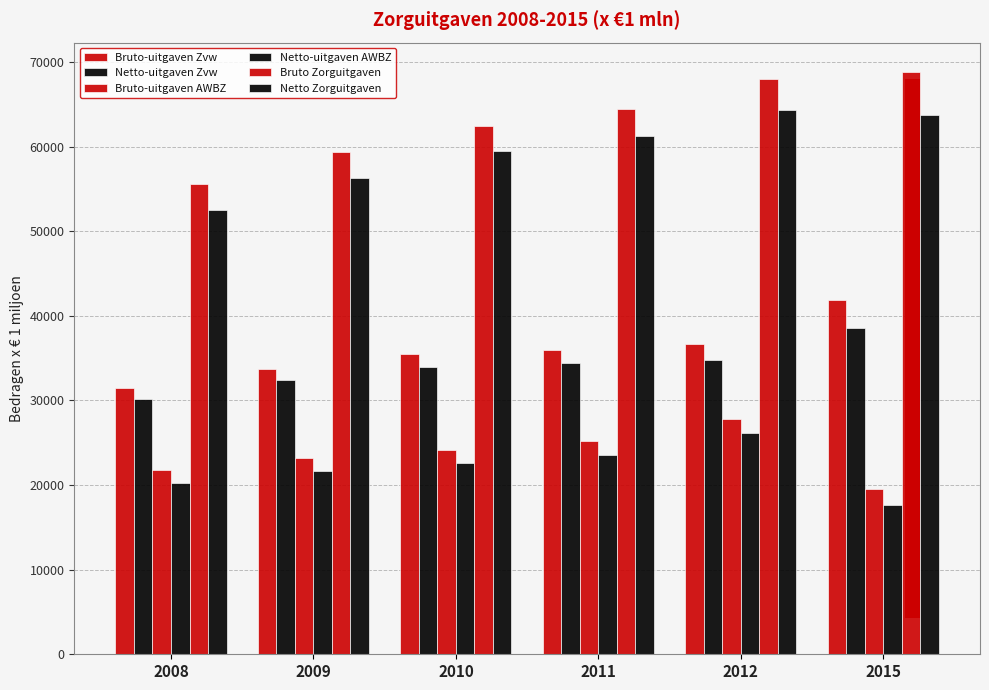

How many groups of bars are there?

6